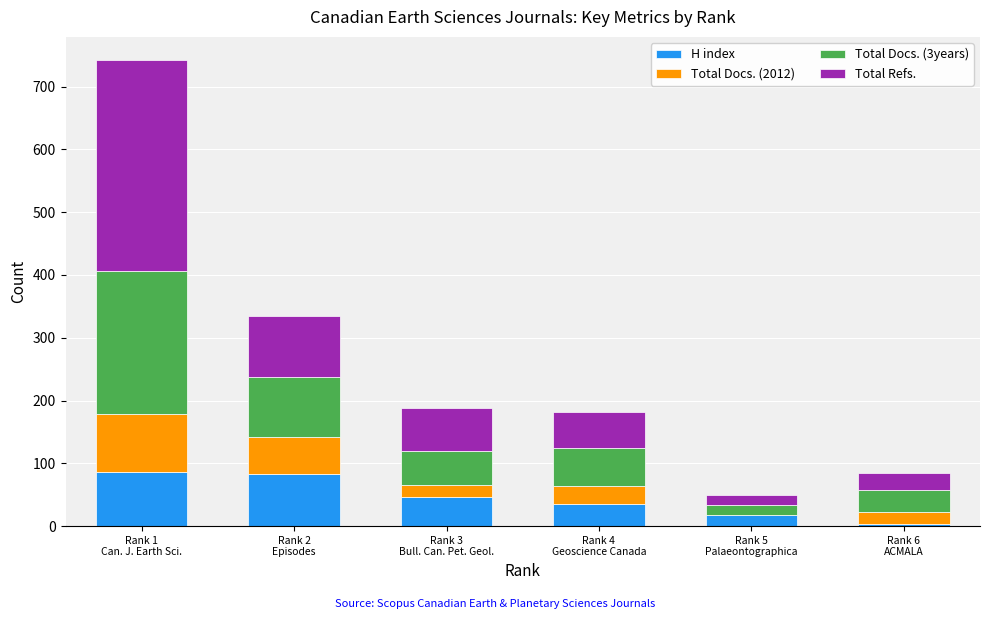

What is the maximum value for H index?

86